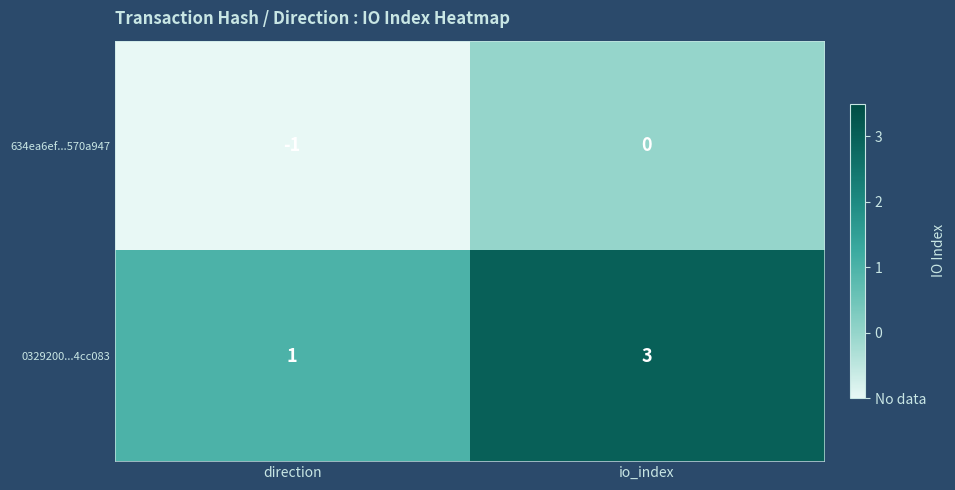

Which category has the highest value across all series?

io_index